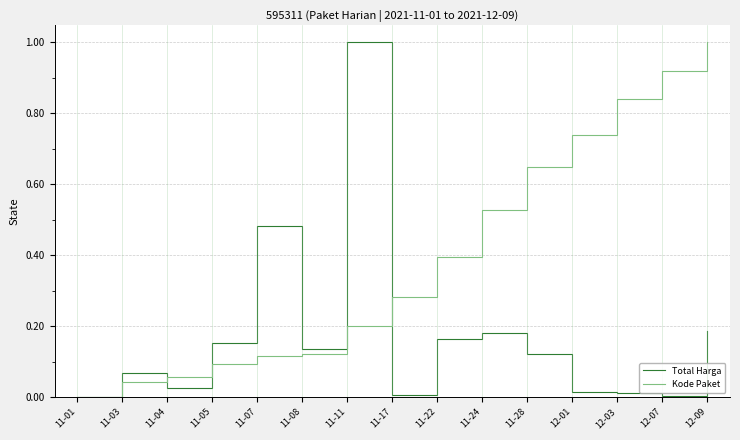

What position from the left is 11-11?

7